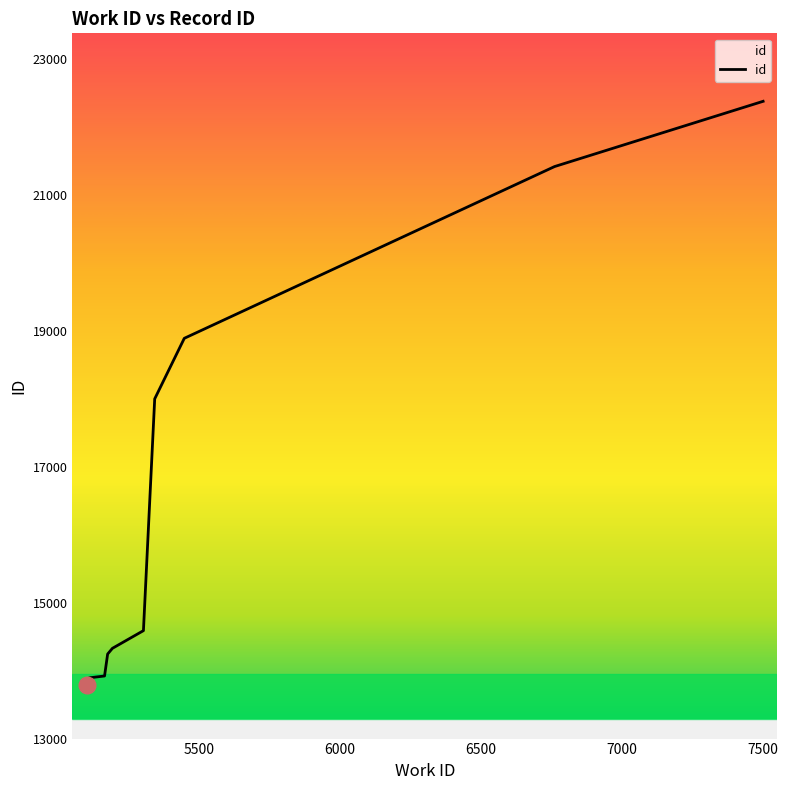

What is the difference between the maximum and minimum values?

8595